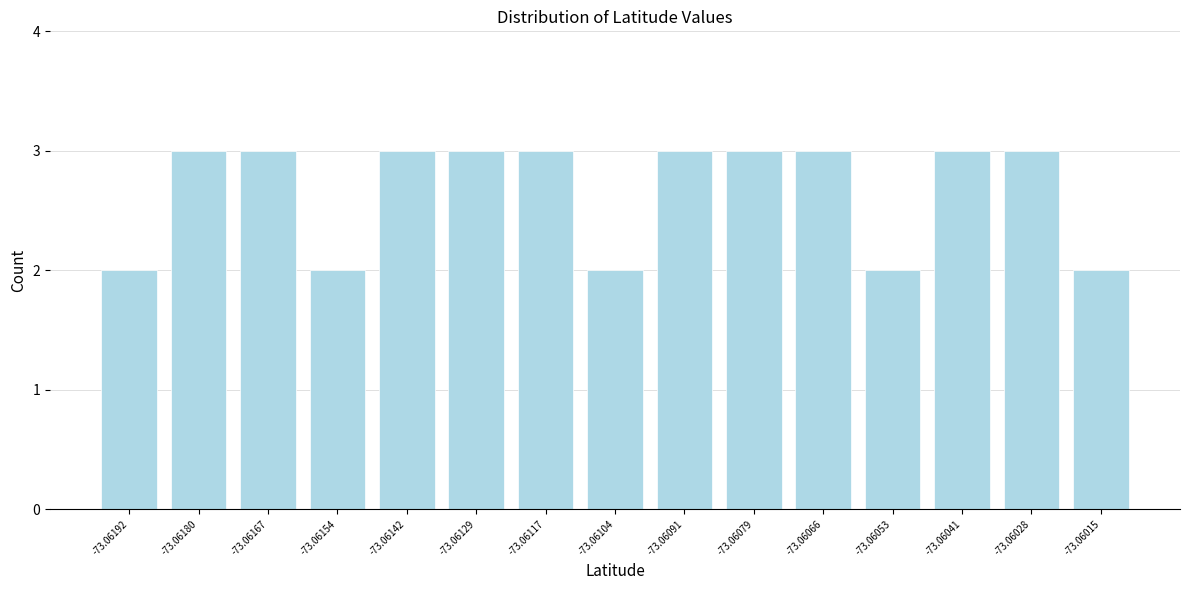

Reading left to right, list all the values displayed in this chart.

2	3	3	2	3	3	3	2	3	3	3	2	3	3	2